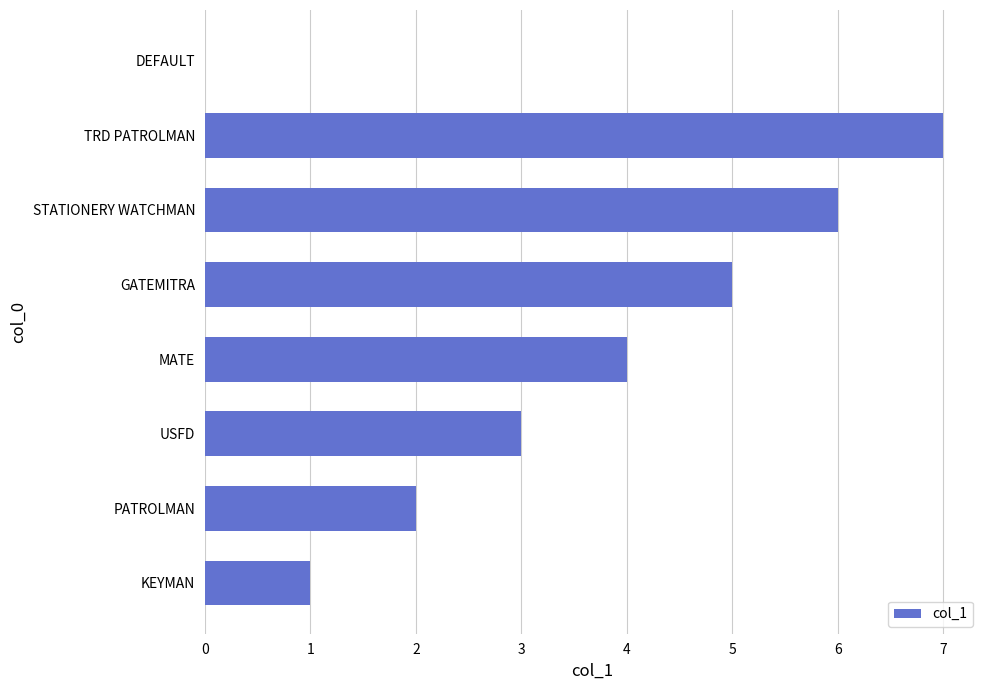

What is the ratio of the value at PATROLMAN to the value at KEYMAN?

2.0